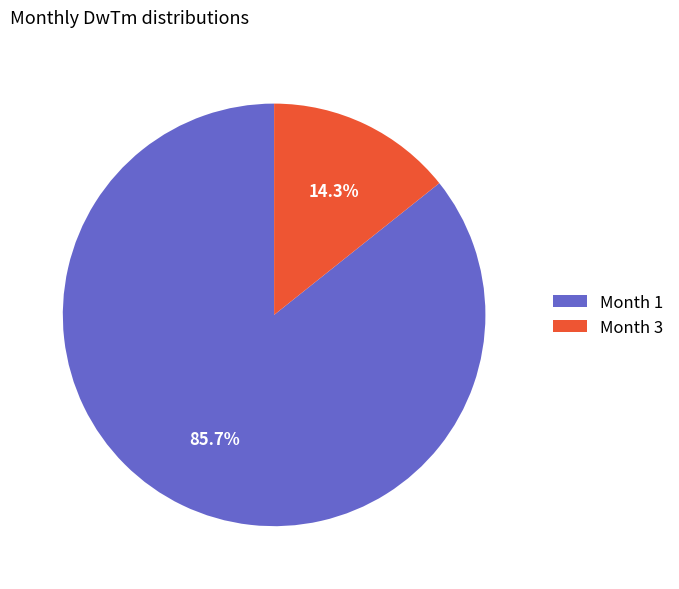

Is the sum of Month 1 and Month 3 greater than half?

Yes